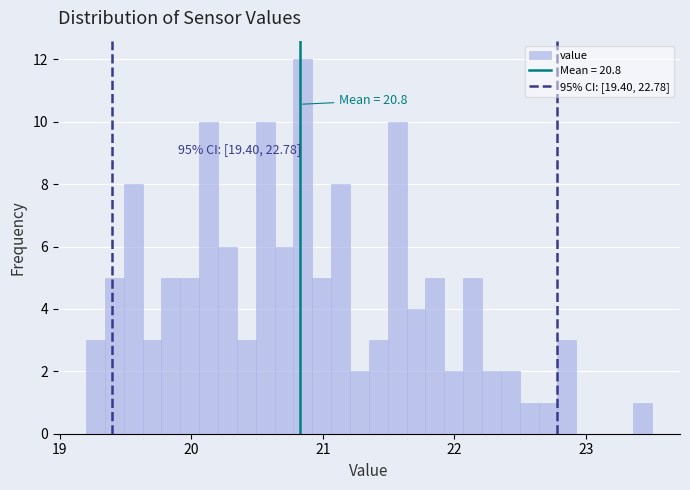

Read against the x-axis, roughly where is the centre of the tallest bar?

20.8